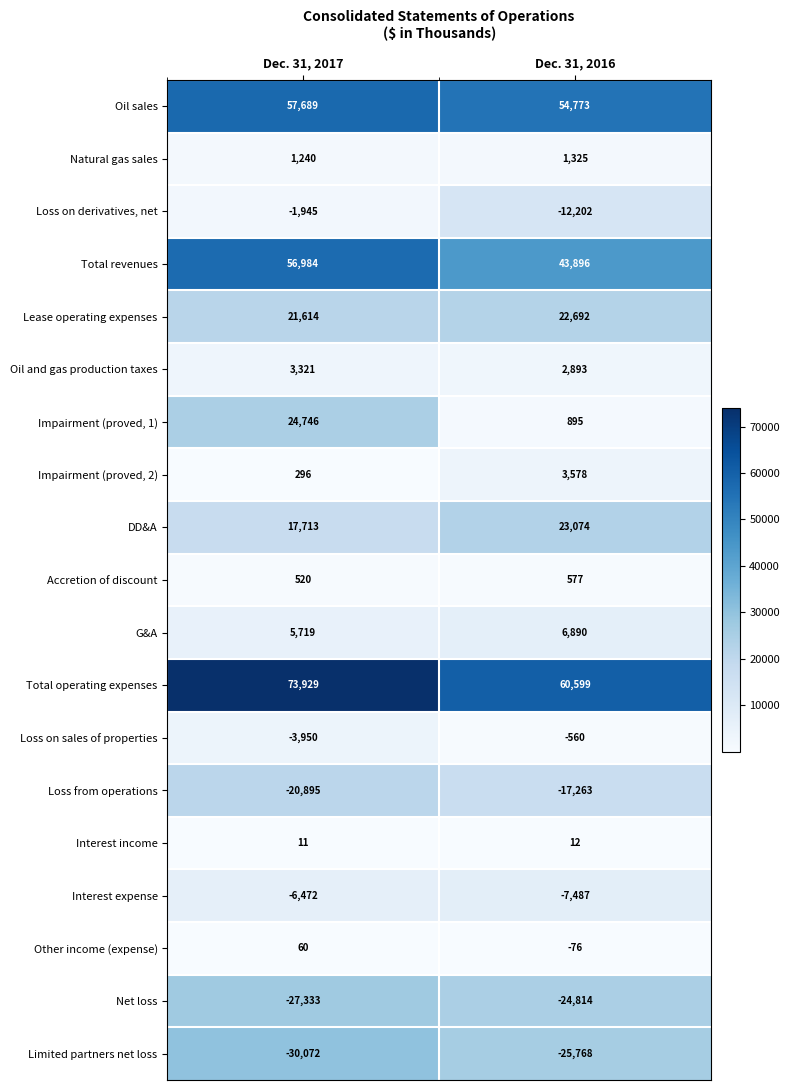

What is the sum of all Accretion of discount values?

1097